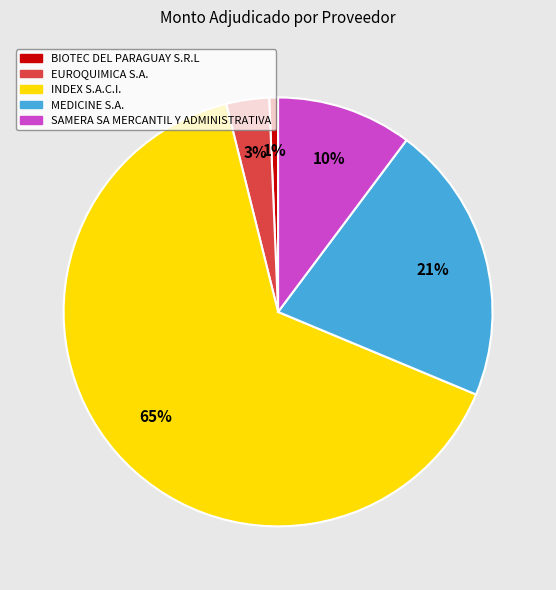

Does any single category account for the majority?

Yes